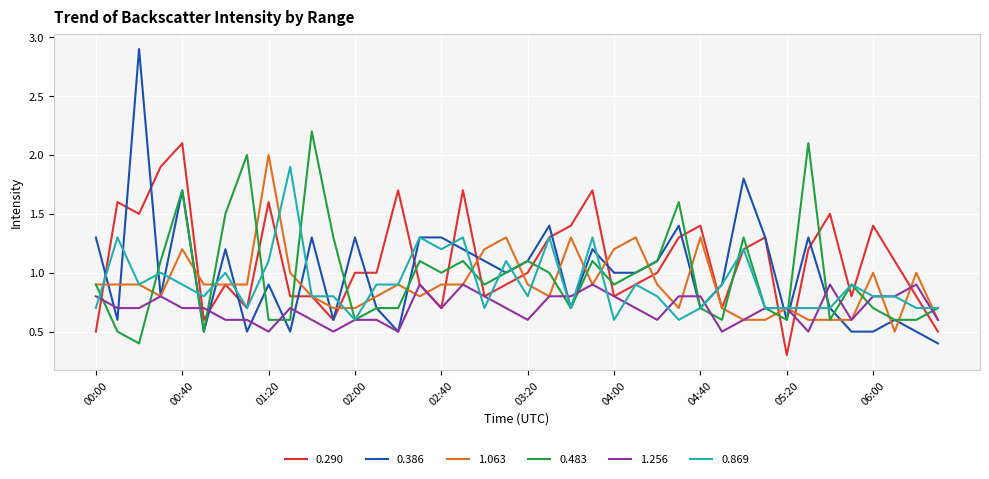

What is the highest value of the 1.063 series?

2.0